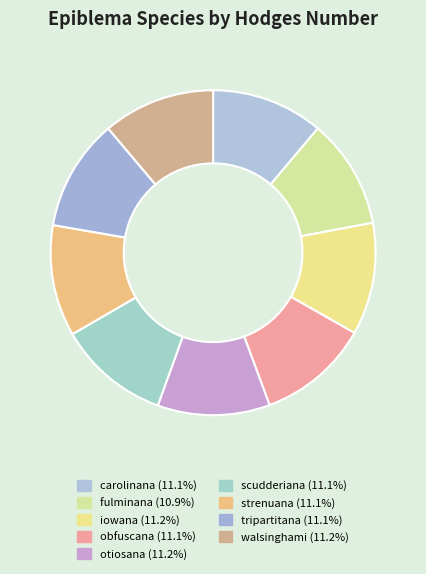

To the nearest percent, what portion does tripartitana represent?

11%